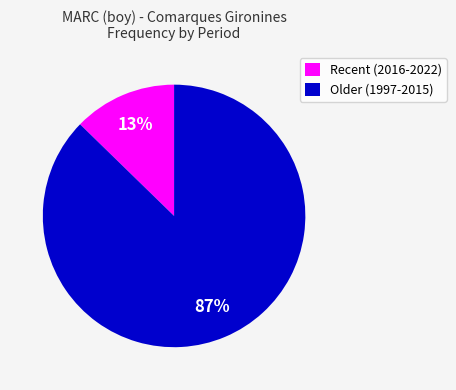

Which category has the smallest portion of the pie?

Recent (2016-2022)